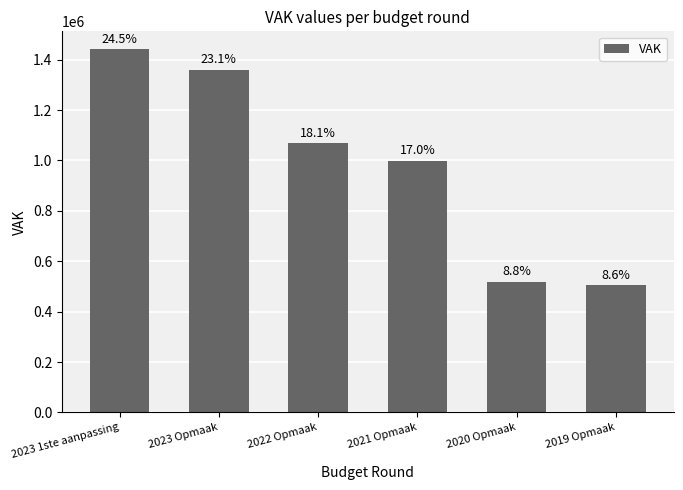

Reading left to right, list all the values displayed in this chart.

1440320	1359587	1067512	998937	519264	504879